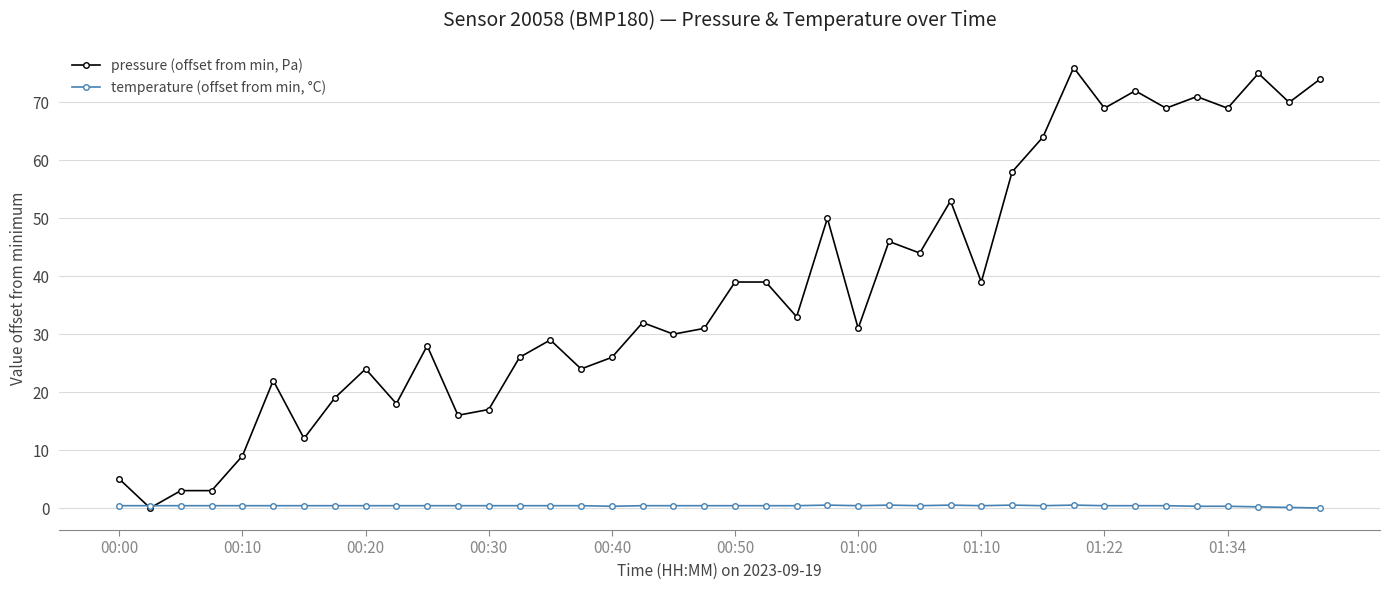

What is the value of the pressure (offset from min, Pa) point at the 8th from the left?

19.0